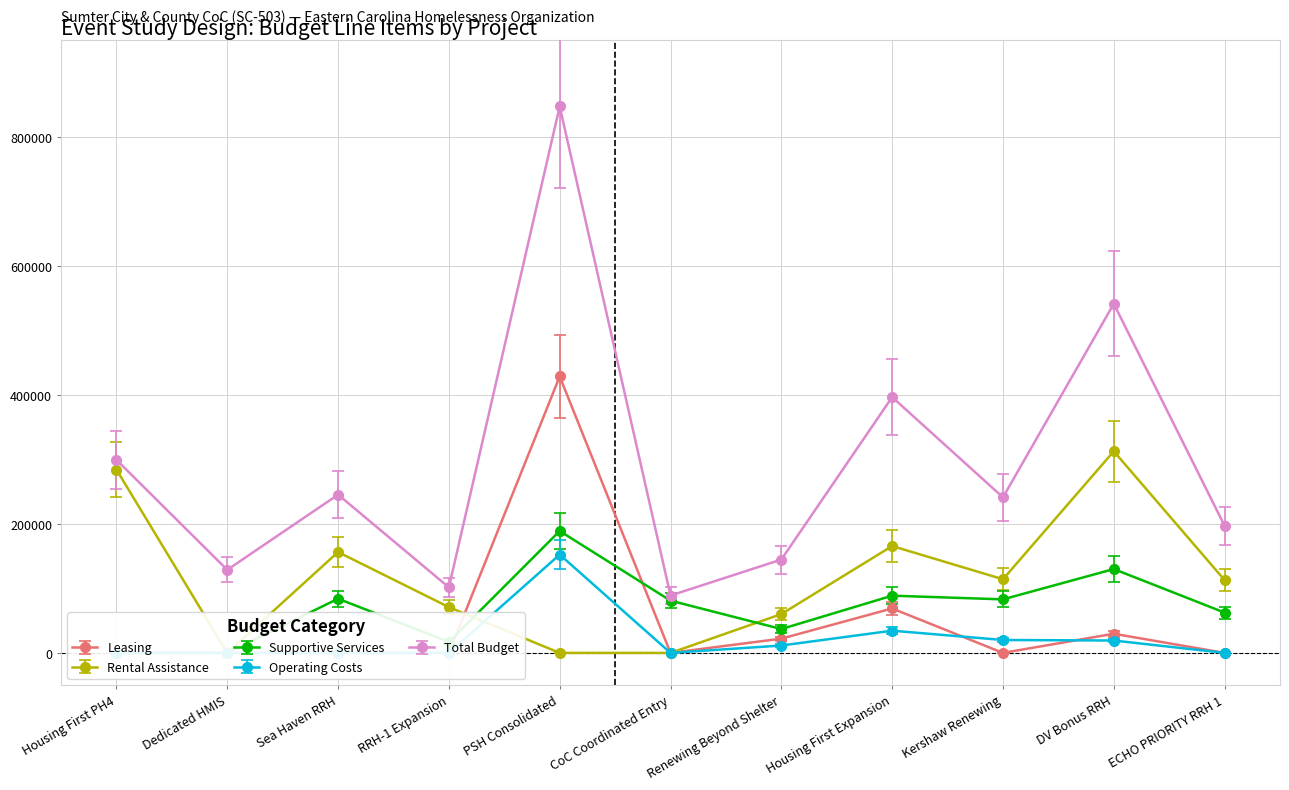

What is the label of the 10th point from the right?

Dedicated HMIS